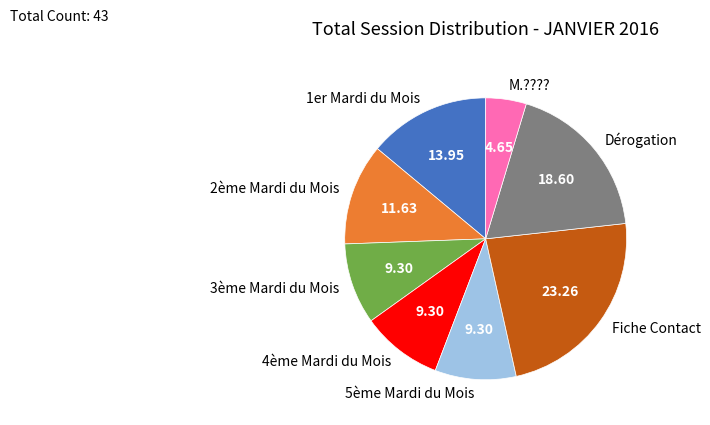

Does 2ème Mardi du Mois account for over 50% of the chart?

No